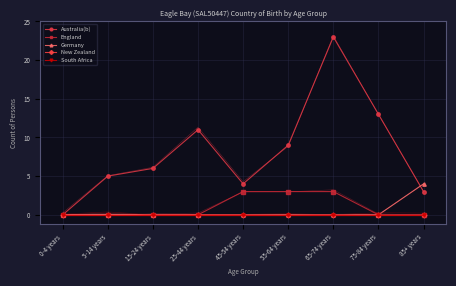

True or false: New Zealand has a value of 0 at 65-74 years.

True